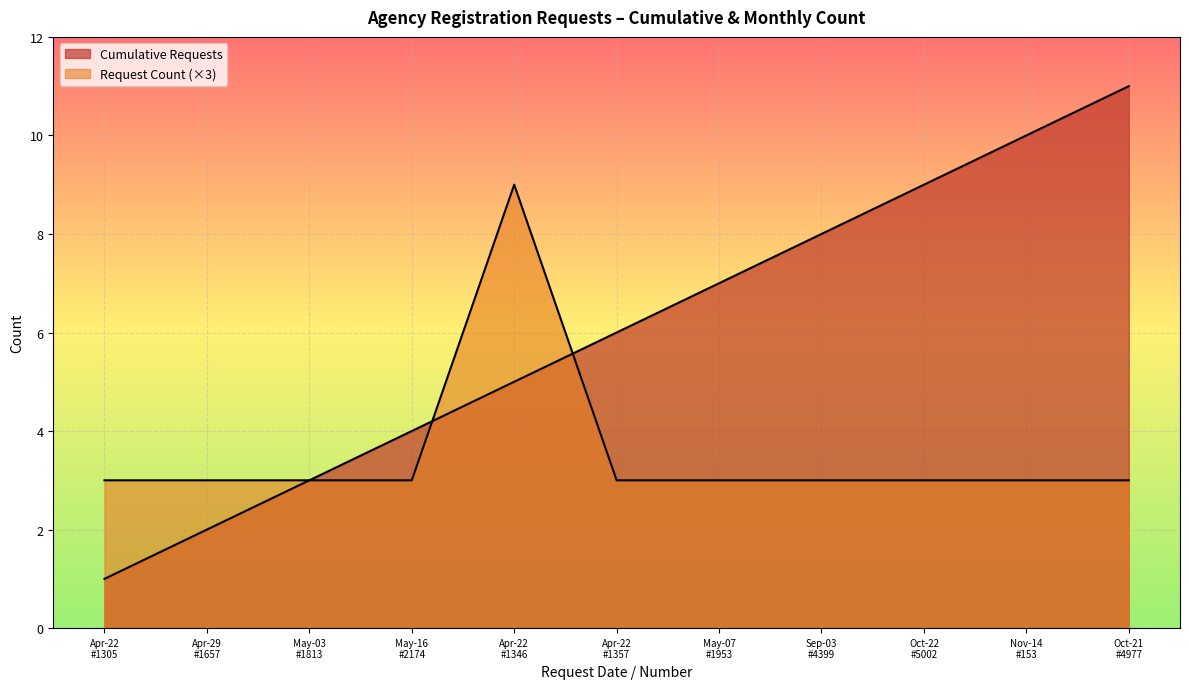

At which category is the sum across all series the highest?

Apr-22 #1346